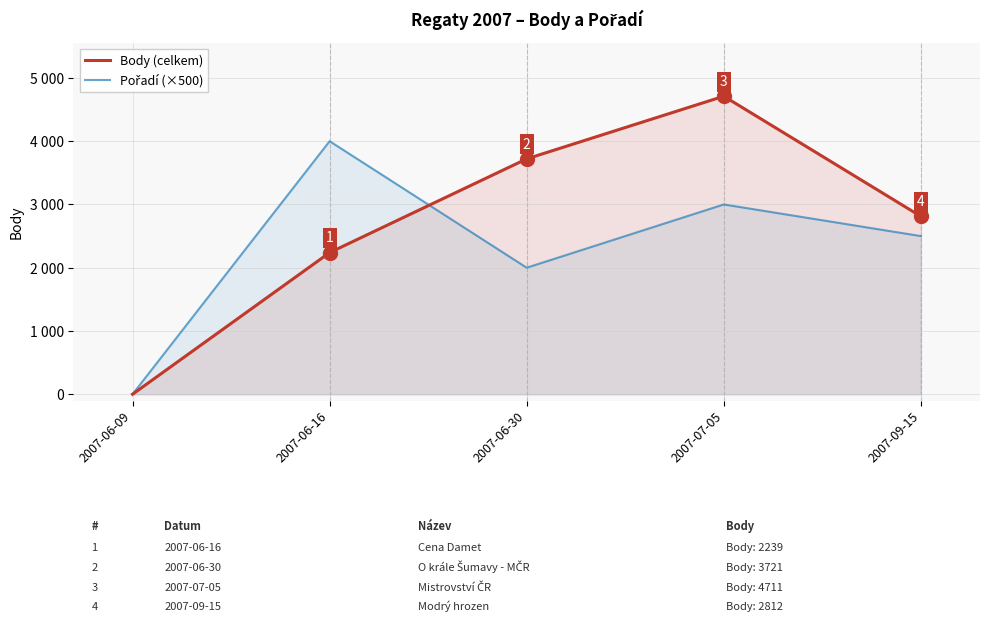

True or false: Body (celkem) and Pořadí (×500) intersect in this chart.

True